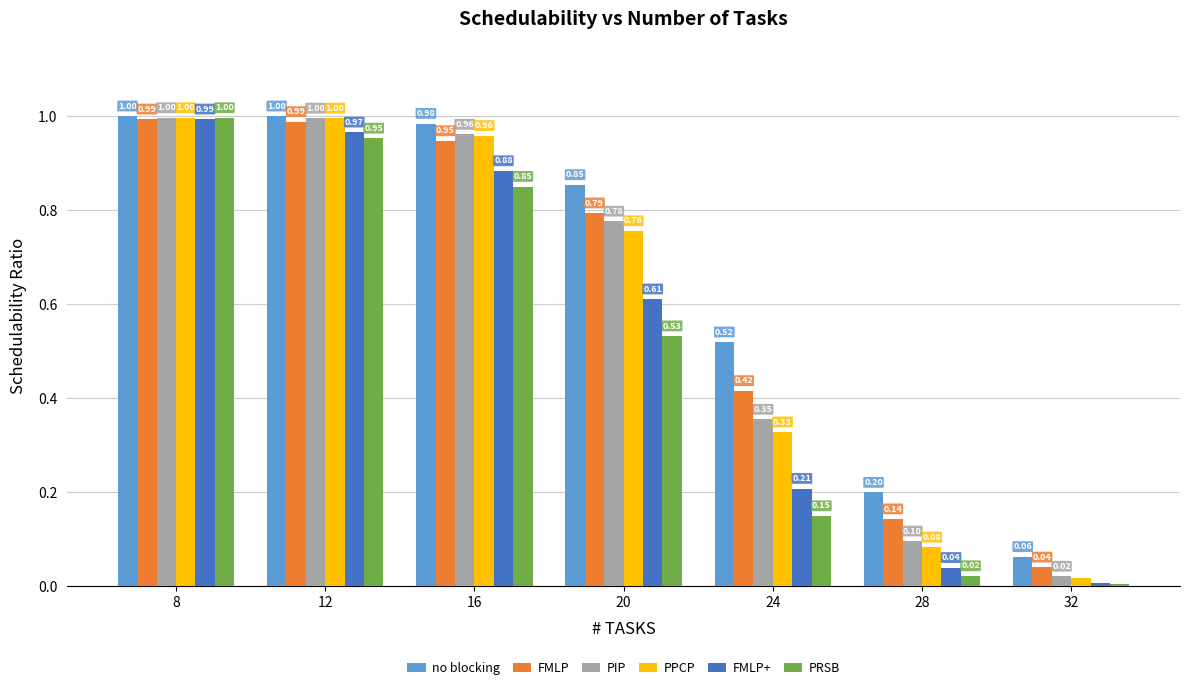

The value of PIP at 20 is 1.1. True or false?

False